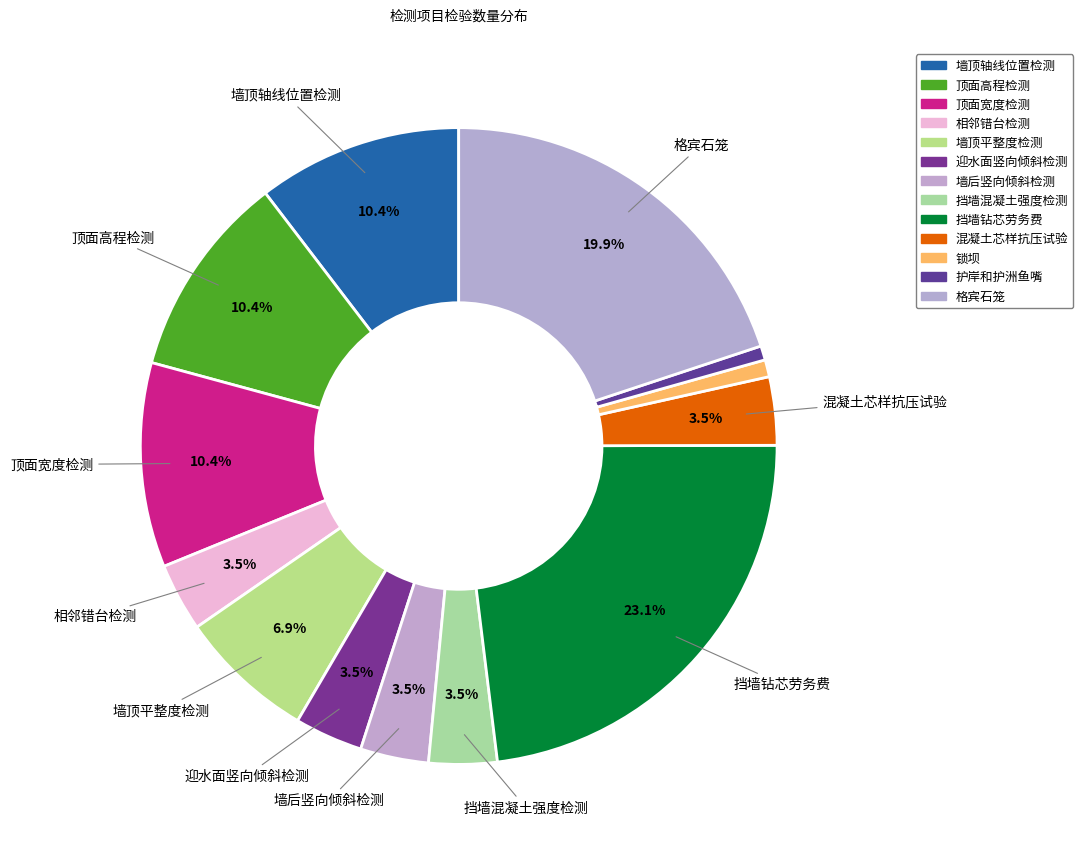

How many slices are in this pie chart?

13